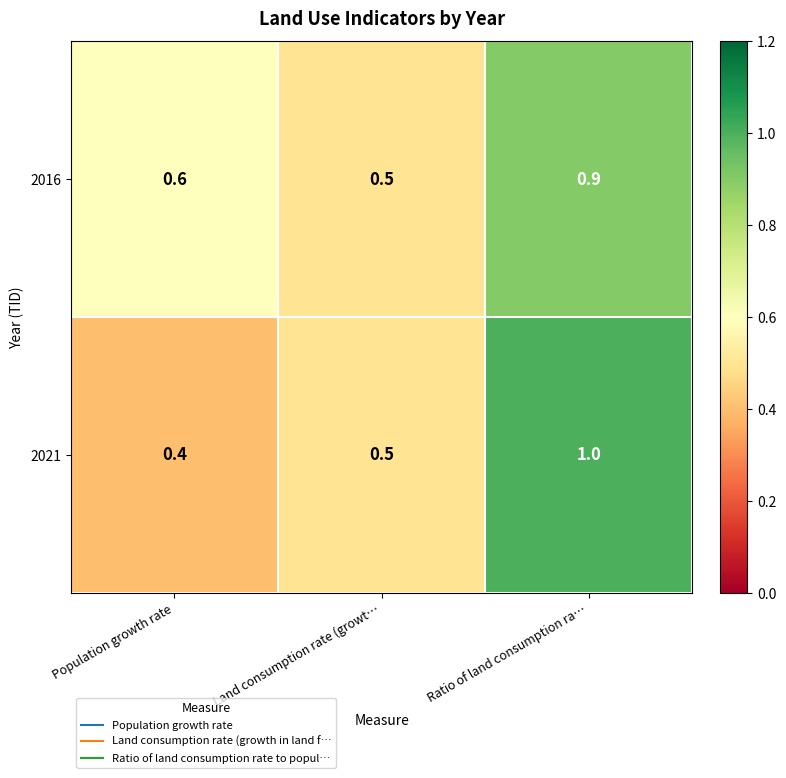

At Ratio of land consumption ra…, list the series in order from smallest to largest.

2016, 2021